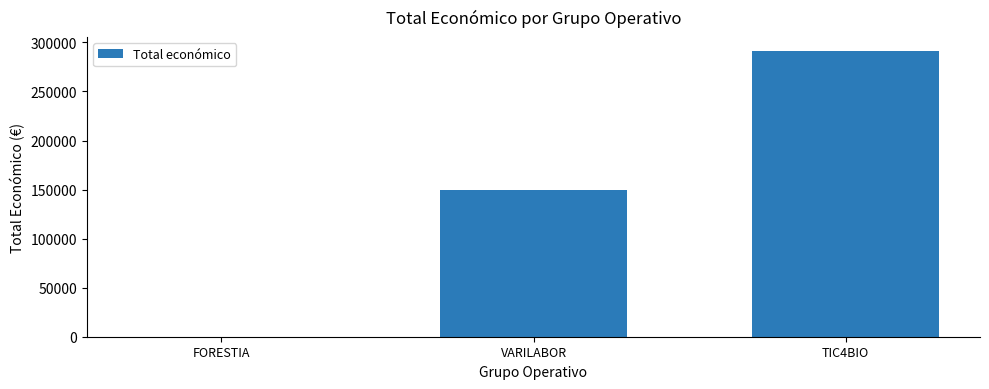

At which label is the value closest to 145491?

VARILABOR